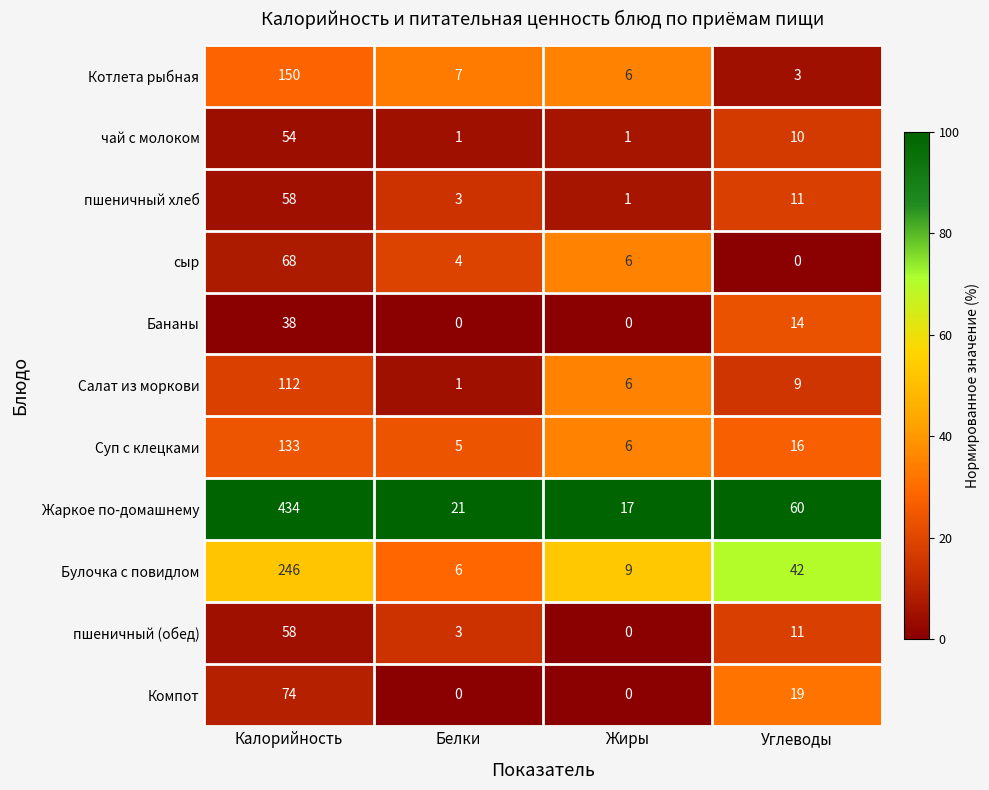

What is the total value across all series at Жиры?

52